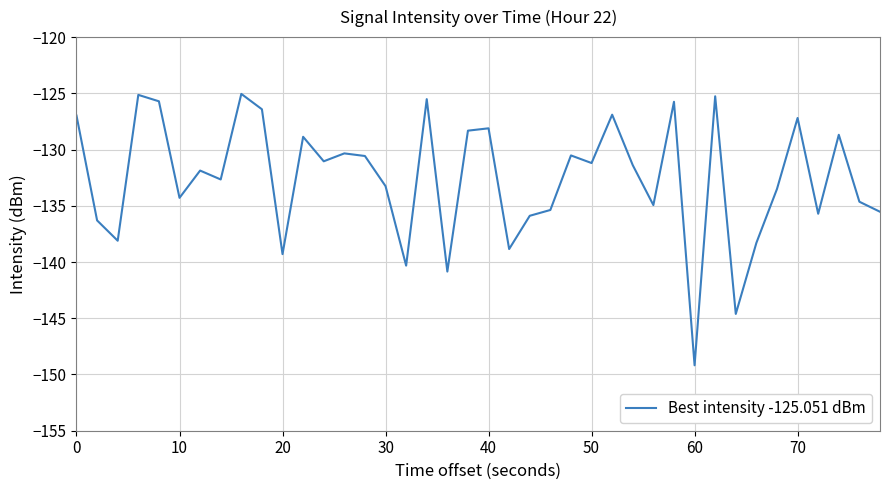

What is the maximum value shown in the chart?

-125.1